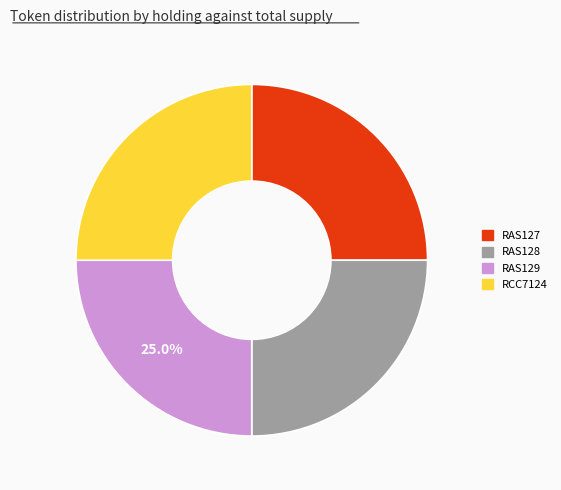

What is the ratio of the value at RAS129 to the value at RCC7124?

1.0